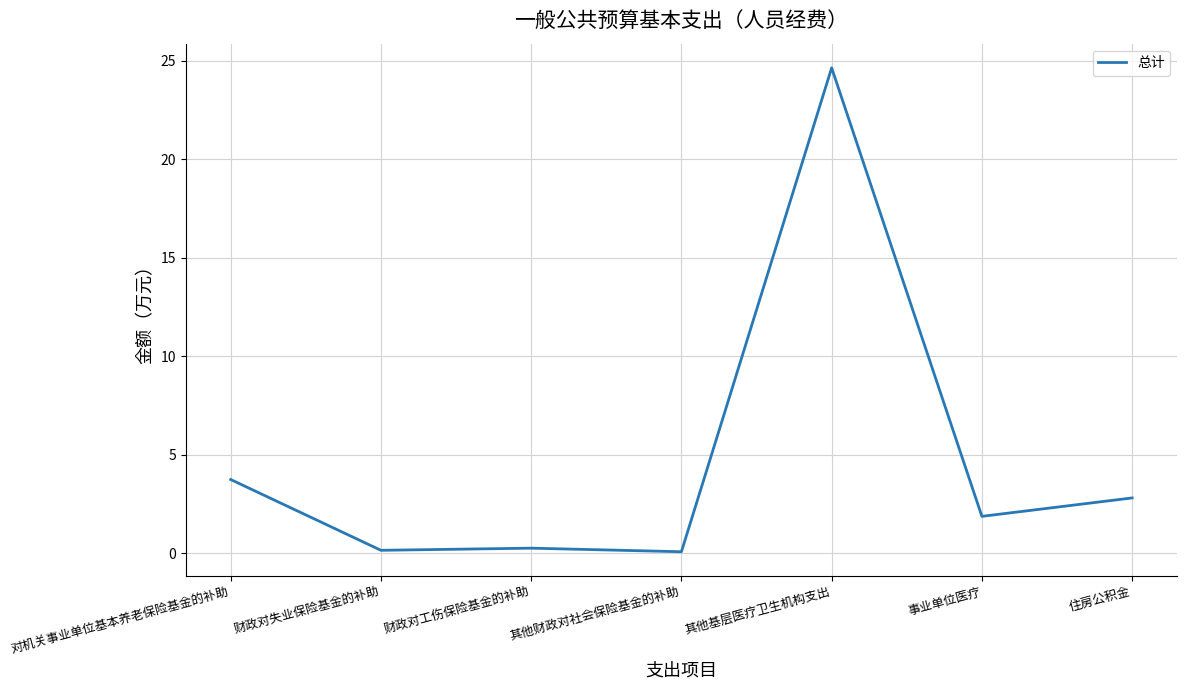

How many lines are shown in the chart?

1